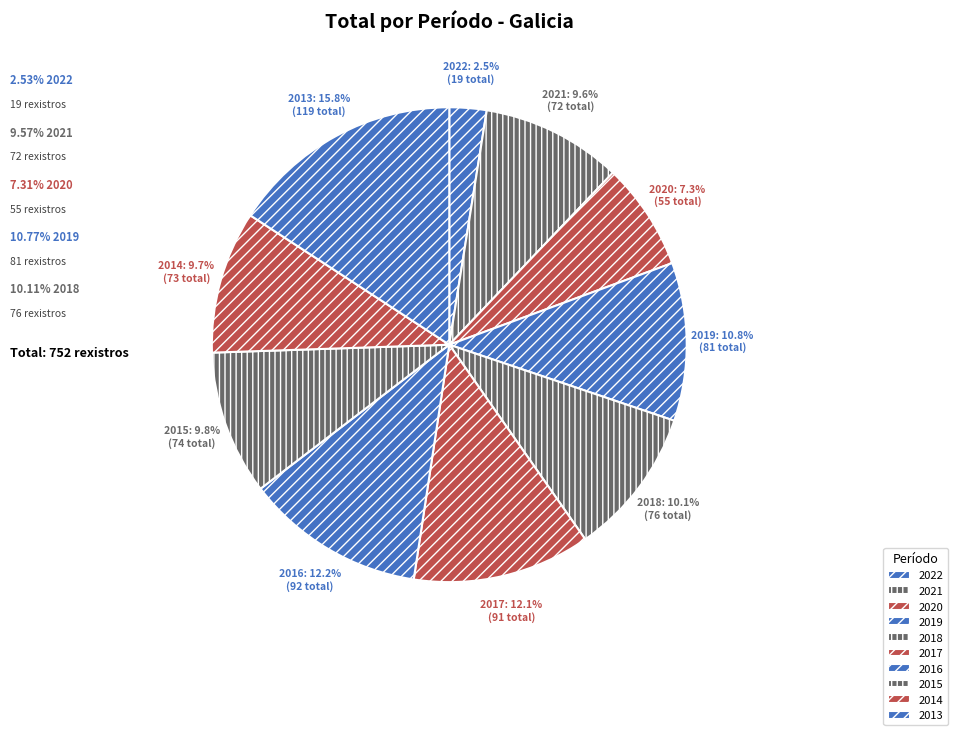

Which slice is the smallest?

2022